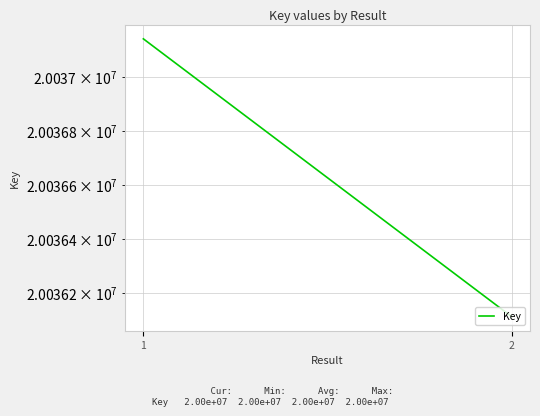

What is the average value?

20036627